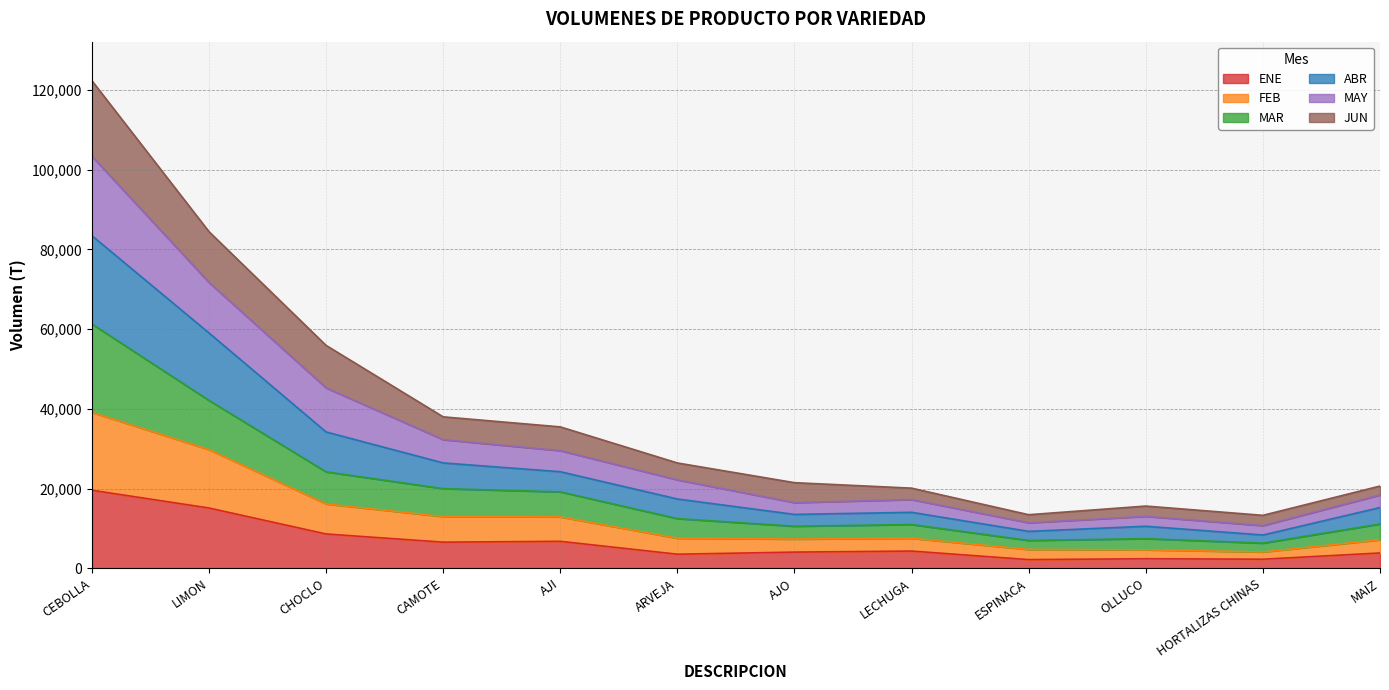

At which category does FEB reach its first local peak?

LECHUGA